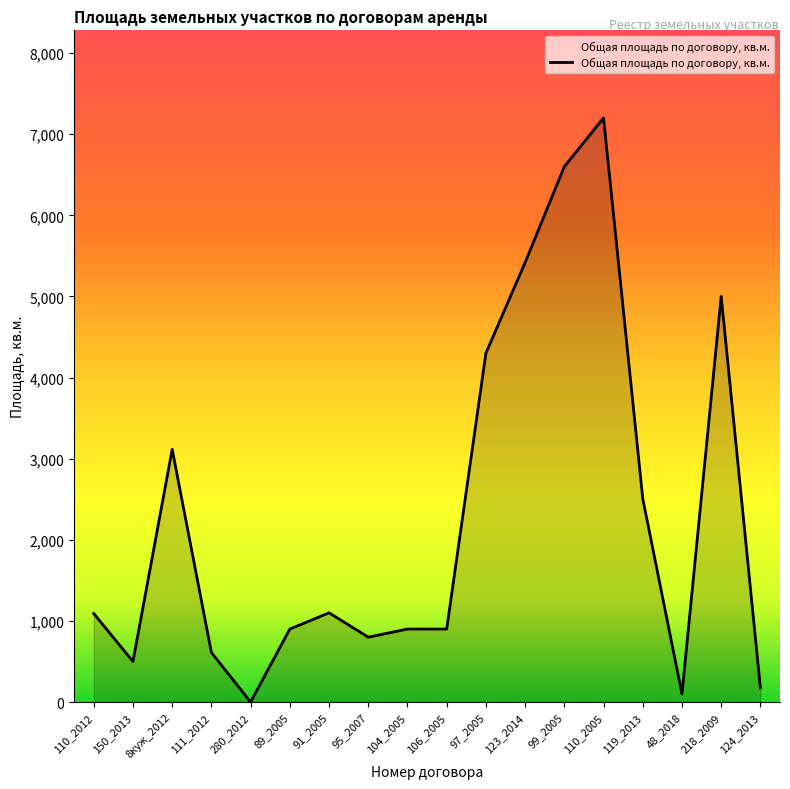

What is the change in value from 111_2012 to 110_2005?

+6589.0